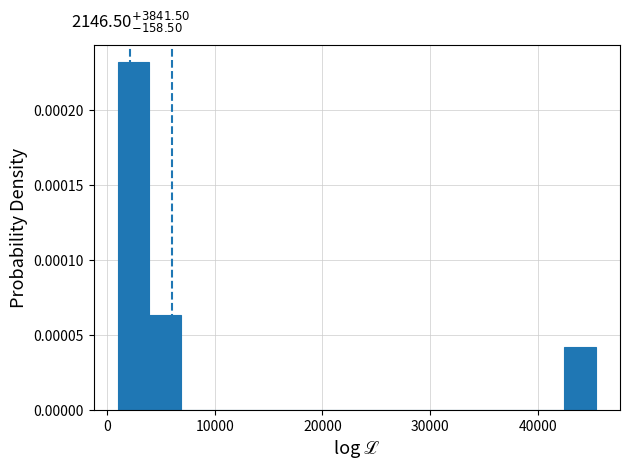

Read against the x-axis, roughly where is the centre of the tallest bar?

2000